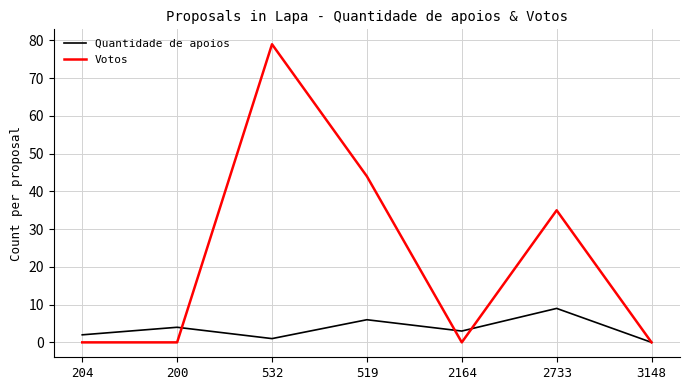

List the series in order of their overall mean, highest first.

Votos, Quantidade de apoios